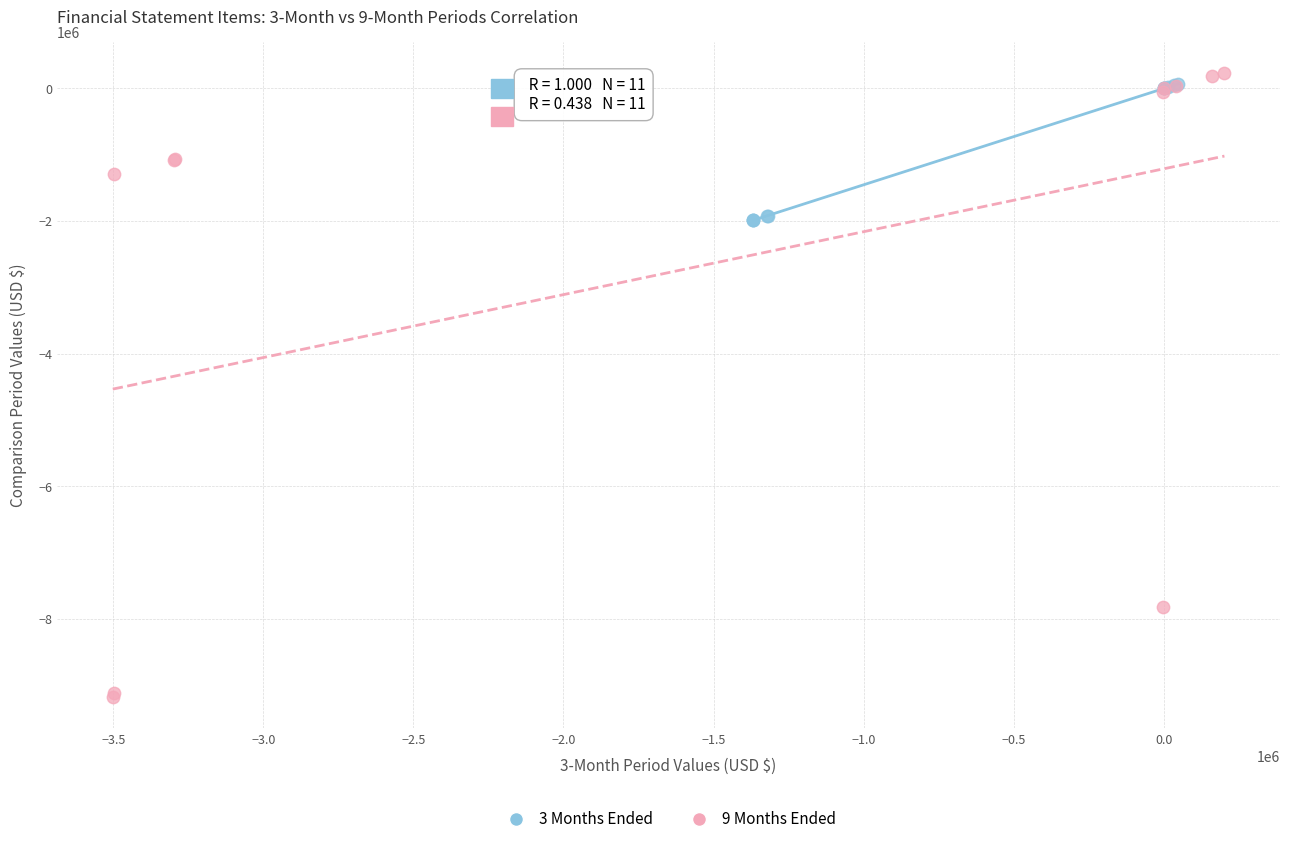

Which series contains the highest Y value?

9 Months Ended